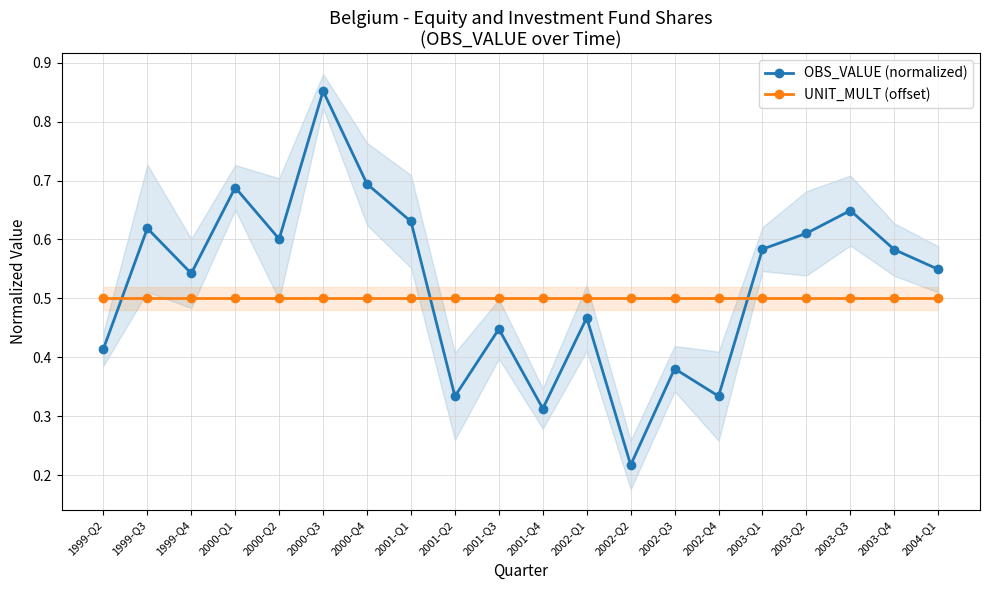

What is the greatest value displayed?

0.9